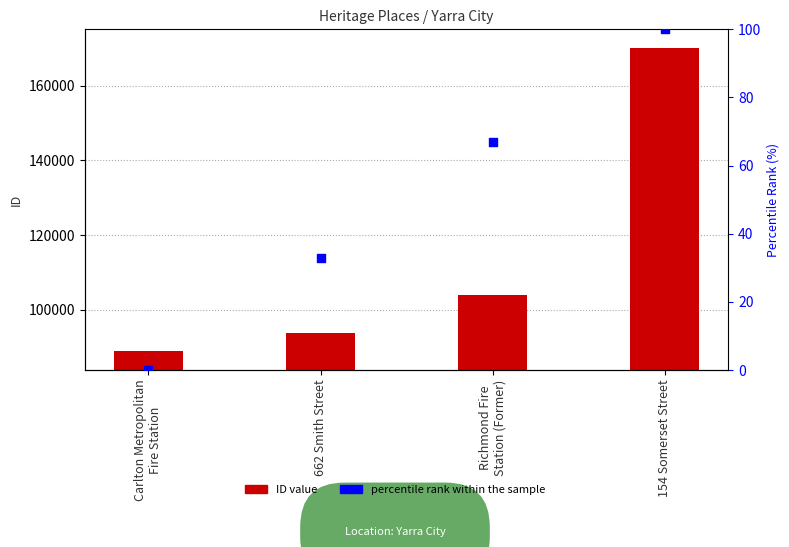

Is the value of ID at Carlton Metropolitan
Fire Station greater than the value of percentile rank within the sample at 154 Somerset Street?

Yes